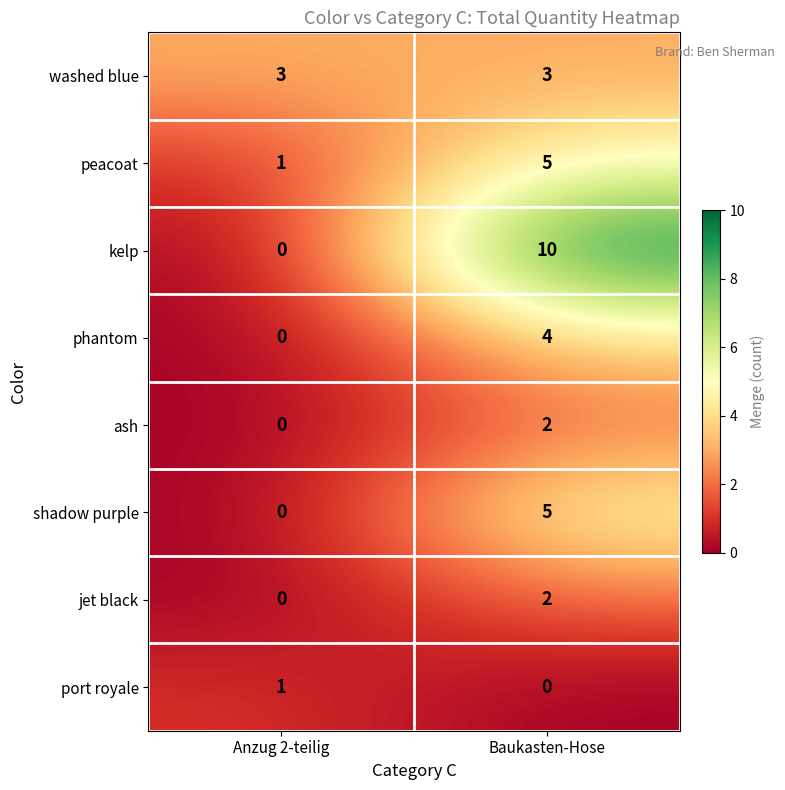

Is it true that washed blue equals 3 at Anzug 2-teilig?

True